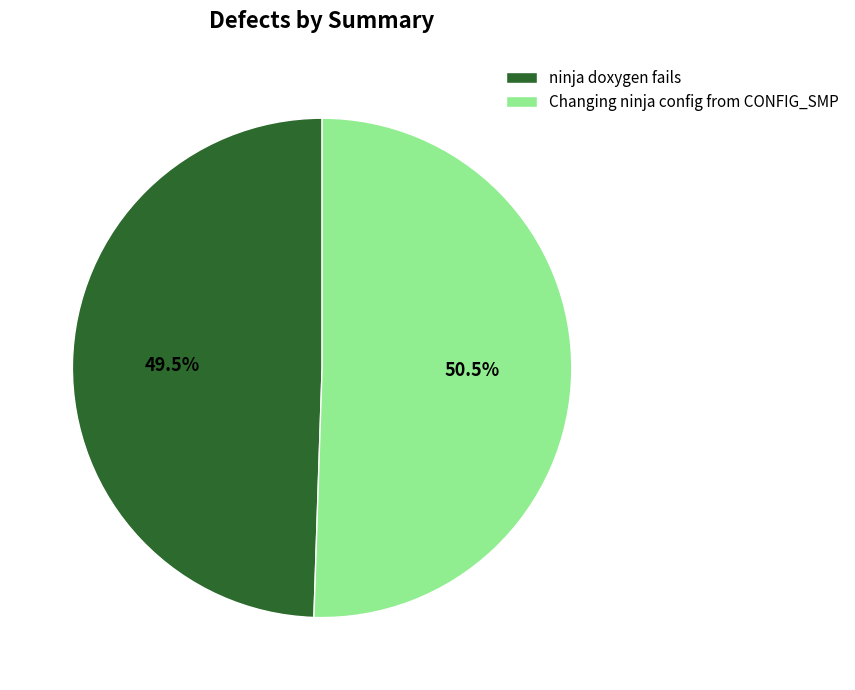

What portion of the pie excludes ninja doxygen fails?

50.5%